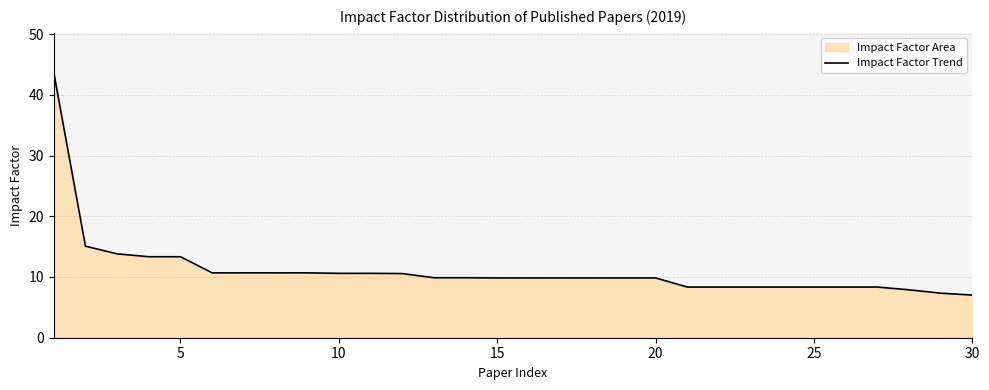

What is the minimum value shown in the chart?

7.0